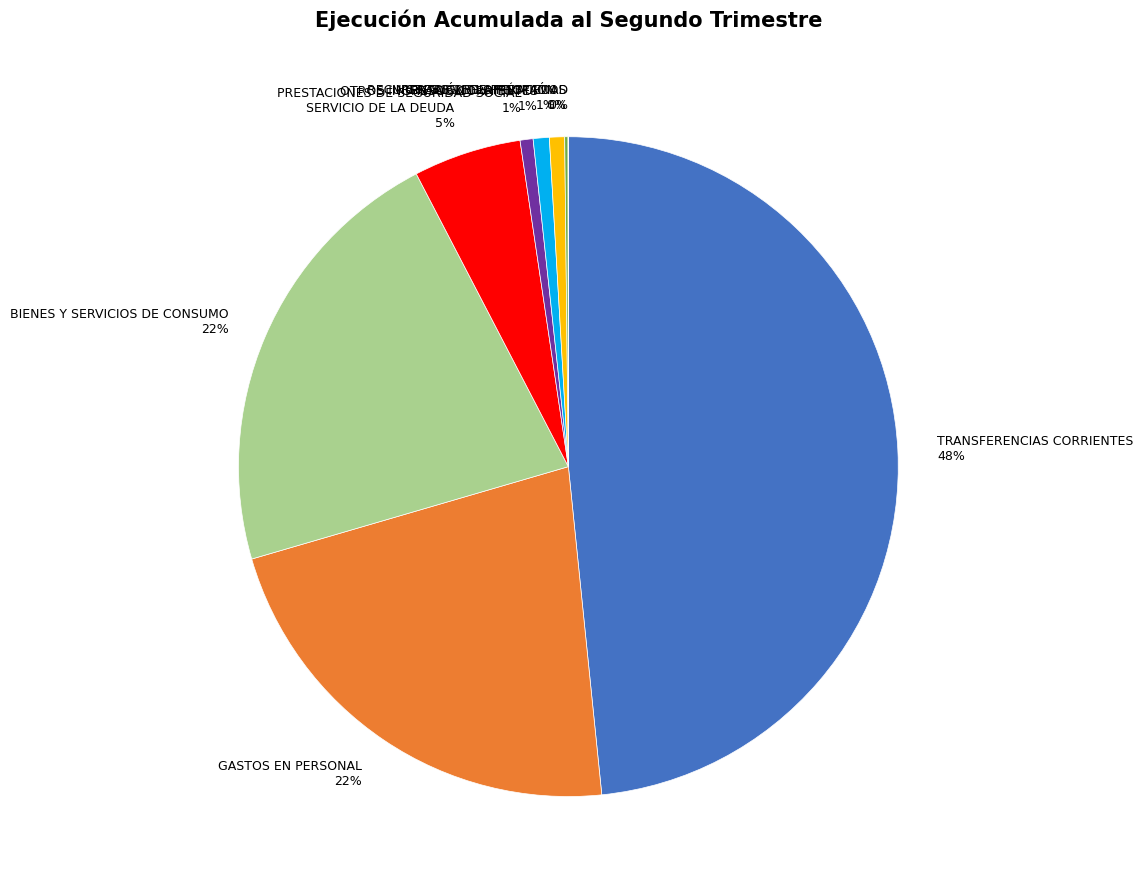

To the nearest percent, what portion does GASTOS EN PERSONAL represent?

22%